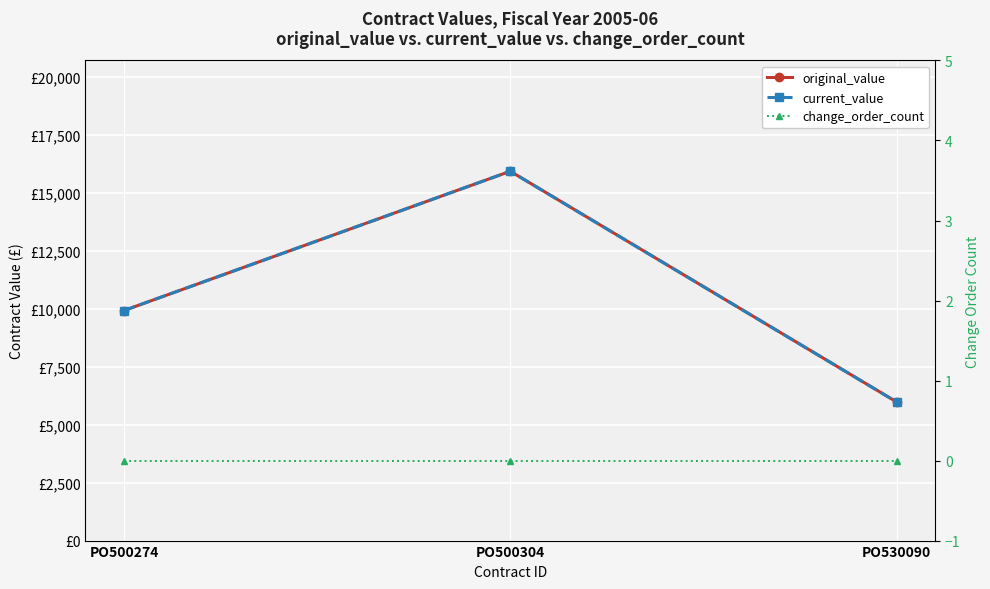

Between PO500304 and PO530090, which series saw the biggest shift?

original_value